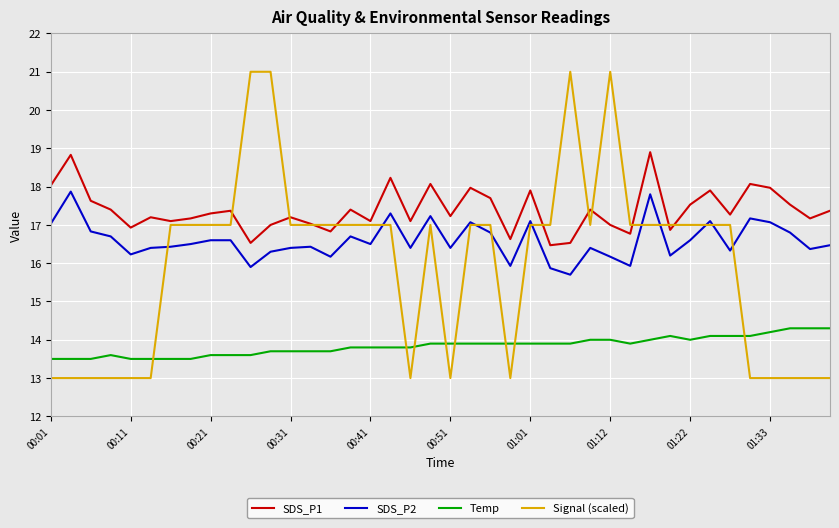

Does the chart display data point markers on the line(s)?

No